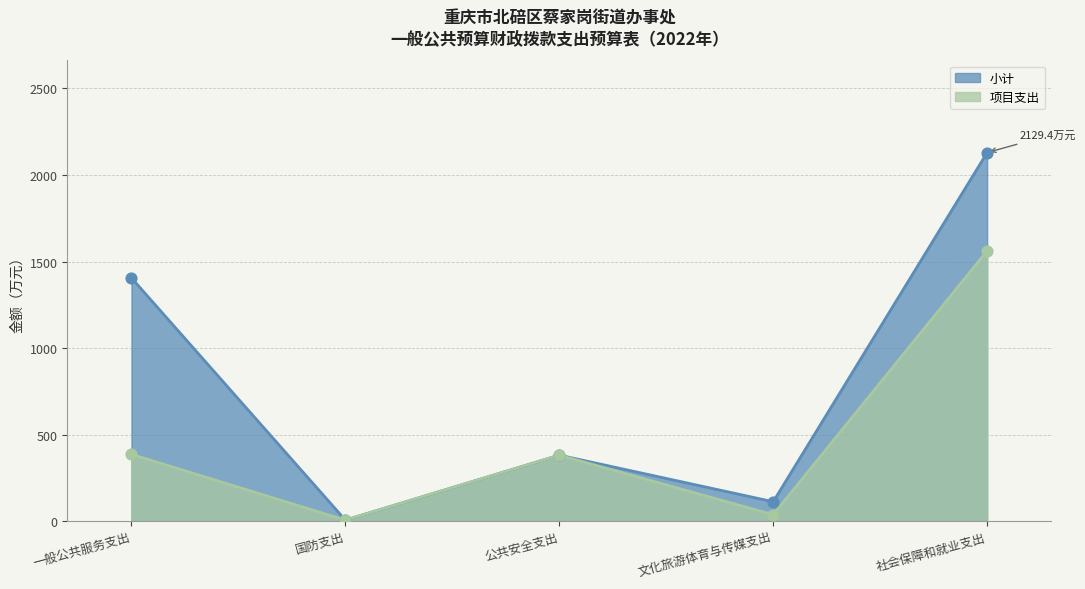

At how many categories does at least one series exceed 1680?

1